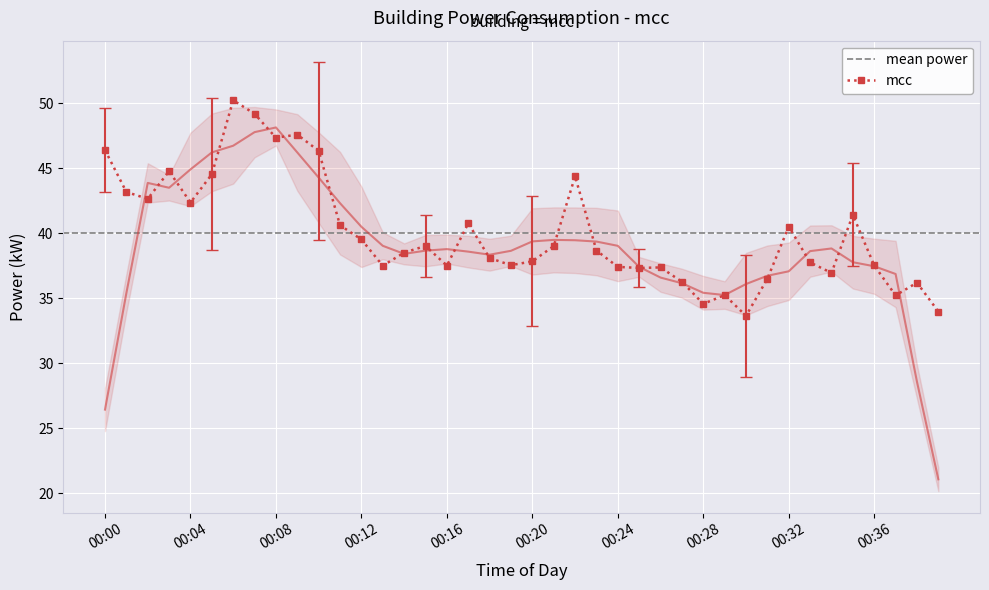

Reading right to left, transcribe all the data shown in this chart.

00:39=34.0	00:38=36.2	00:37=35.2	00:36=37.5	00:35=41.4	00:34=37.0	00:33=37.8	00:32=40.5	00:31=36.5	00:30=33.6	00:29=35.2	00:28=34.6	00:27=36.3	00:26=37.4	00:25=37.3	00:24=37.4	00:23=38.7	00:22=44.4	00:21=39.0	00:20=37.8	00:19=37.5	00:18=38.1	00:17=40.8	00:16=37.5	00:15=39.0	00:14=38.5	00:13=37.5	00:12=39.5	00:11=40.6	00:10=46.3	00:09=47.6	00:08=47.3	00:07=49.2	00:06=50.2	00:05=44.5	00:04=42.4	00:03=44.8	00:02=42.6	00:01=43.2	00:00=46.4